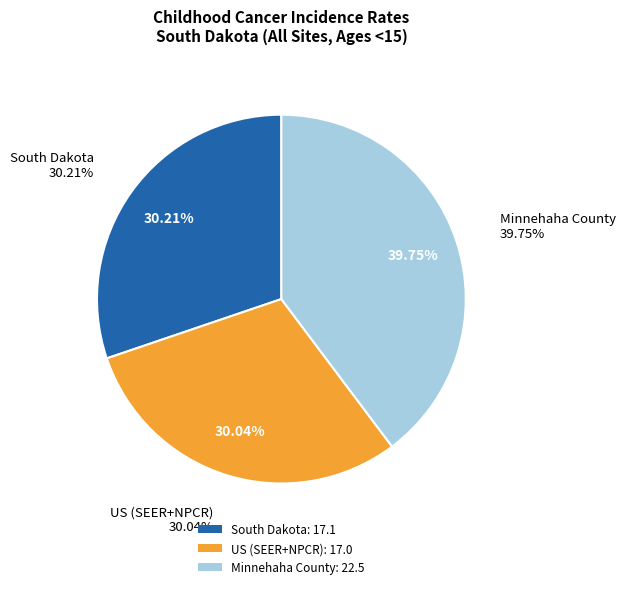

Does South Dakota represent more than half of the total?

No